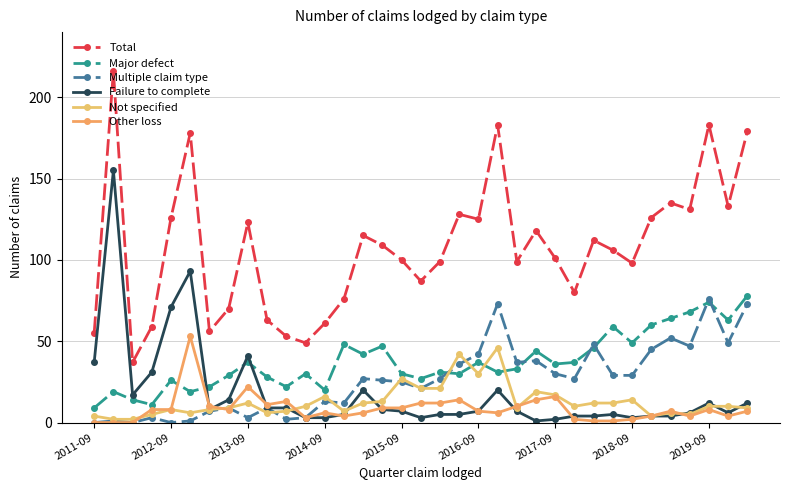

True or false: Other loss and Total cross at least once.

False